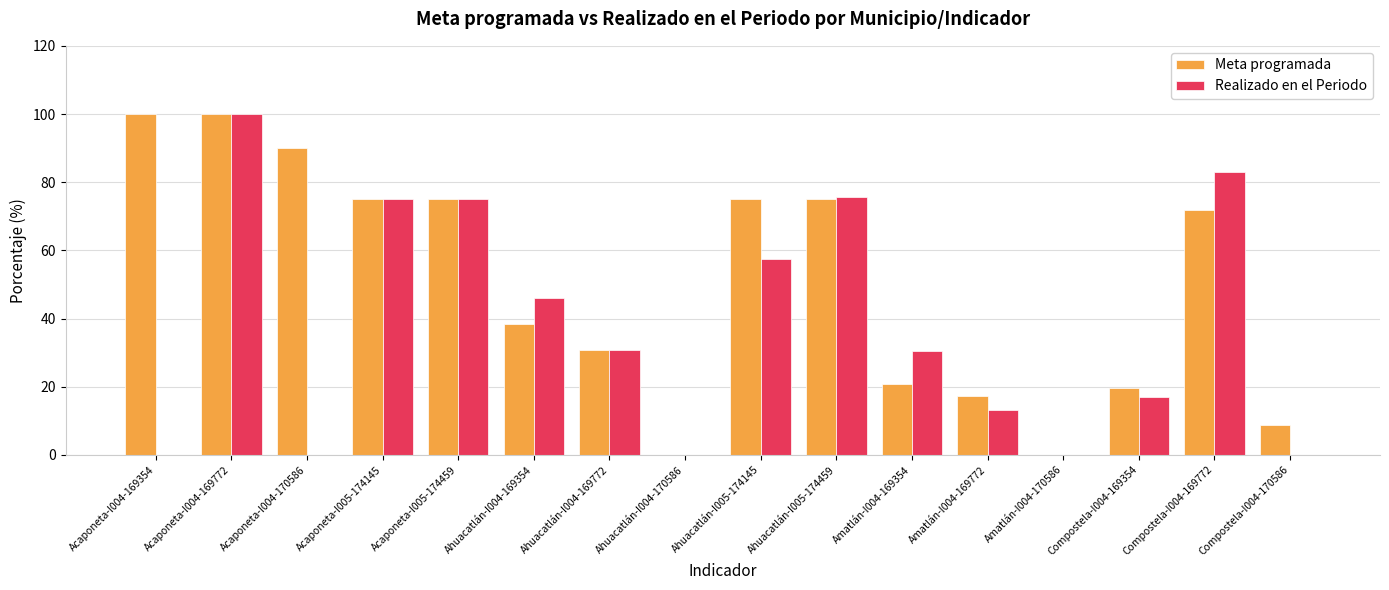

Between Ahuacatlán-I004-169772 and Compostela-I004-169354, which series saw the biggest shift?

Realizado en el Periodo